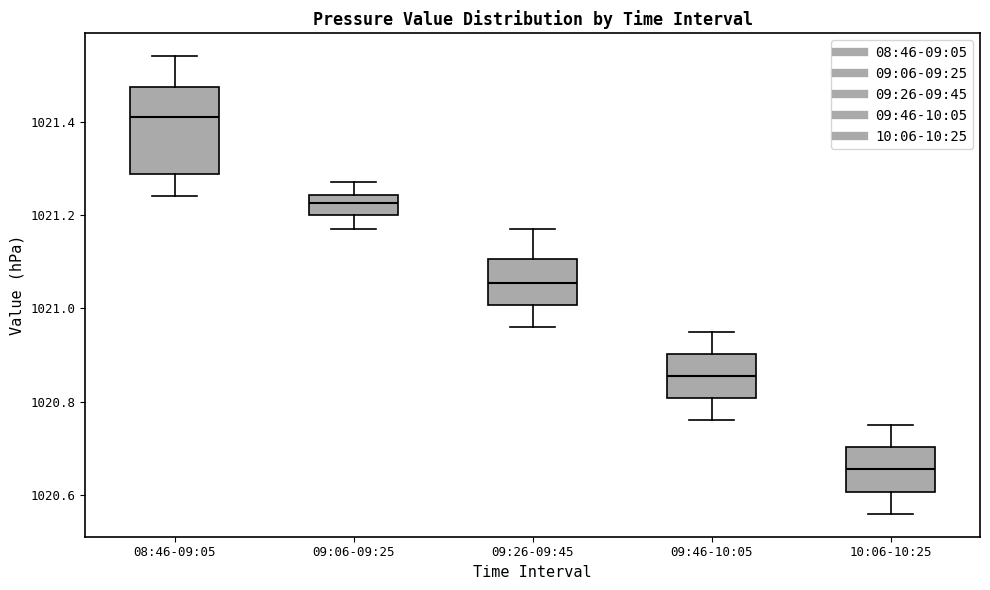

Reading left to right, transcribe this box plot: for each box, give where its median line is, the range the box spans, and where its two whiskers end, as read against the y-axis. The values are not printed on the chart, so give them approximately, as read against the axis.

08:46-09:05: median 1021.42, box 1021.28 to 1021.48, whiskers 1021.24 to 1021.54
09:06-09:25: median 1021.22, box 1021.20 to 1021.24, whiskers 1021.18 to 1021.28
09:26-09:45: median 1021.06, box 1021.00 to 1021.10, whiskers 1020.96 to 1021.18
09:46-10:05: median 1020.86, box 1020.80 to 1020.90, whiskers 1020.76 to 1020.96
10:06-10:25: median 1020.66, box 1020.60 to 1020.70, whiskers 1020.56 to 1020.76